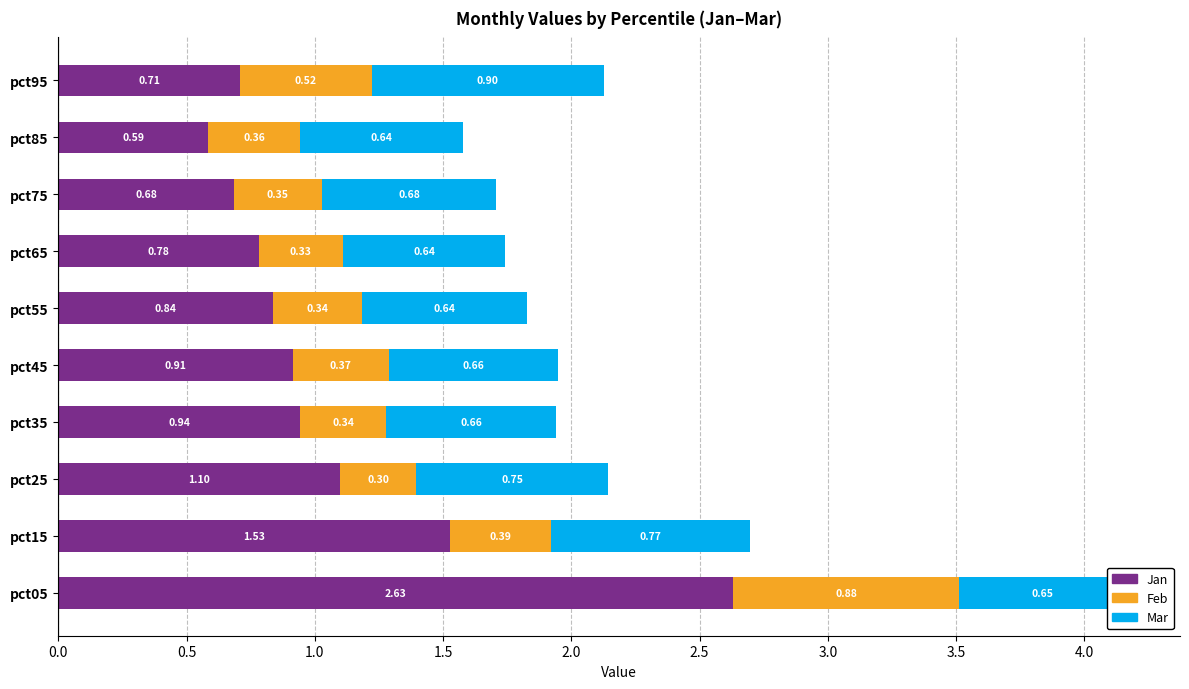

What is the sum of all Jan values?

10.7